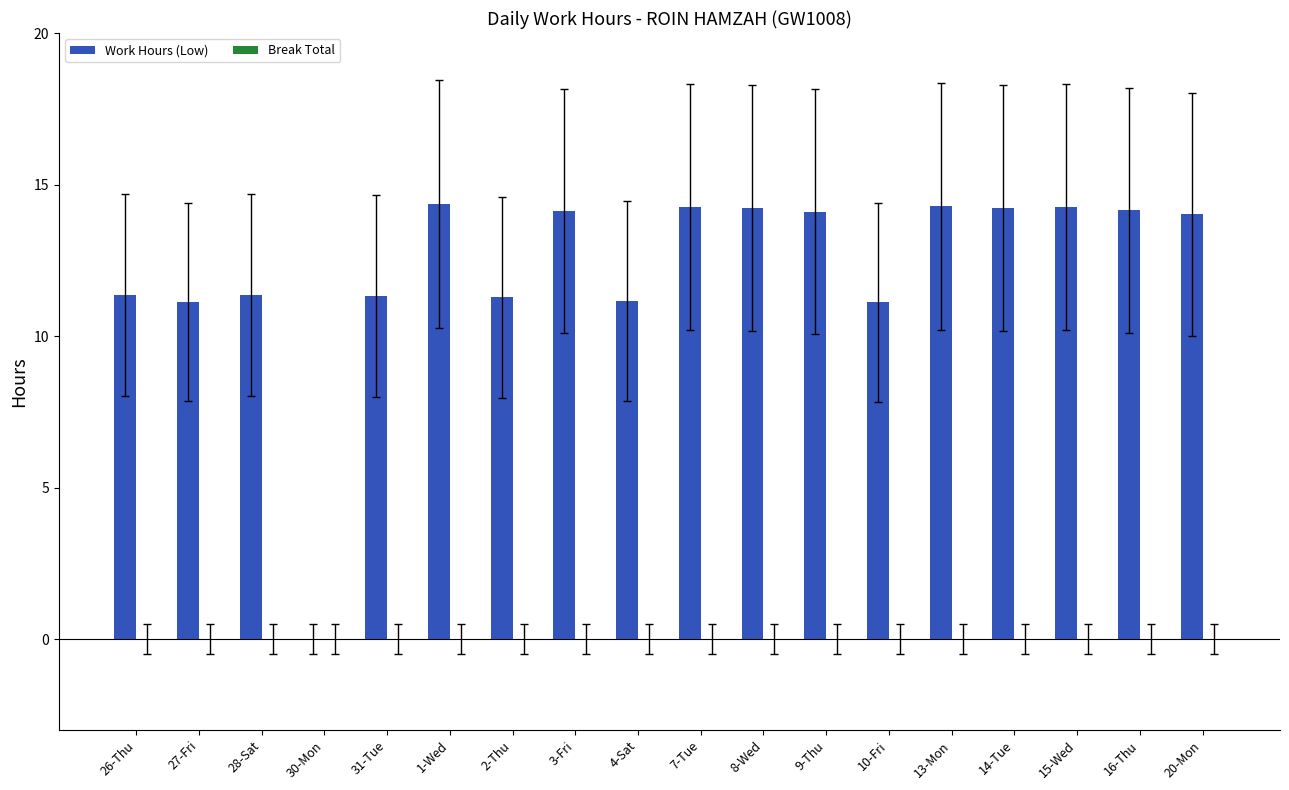

What is the ratio of the value at 9-Thu to the value at 3-Fri?

1.0